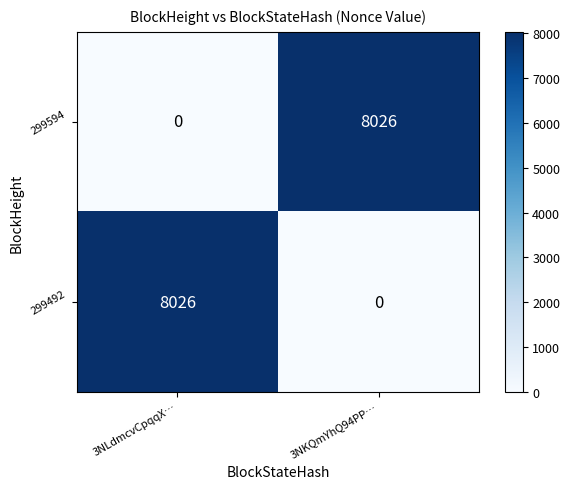

What is the total value across all series at 3NKQmYhQ94PP…?

8026